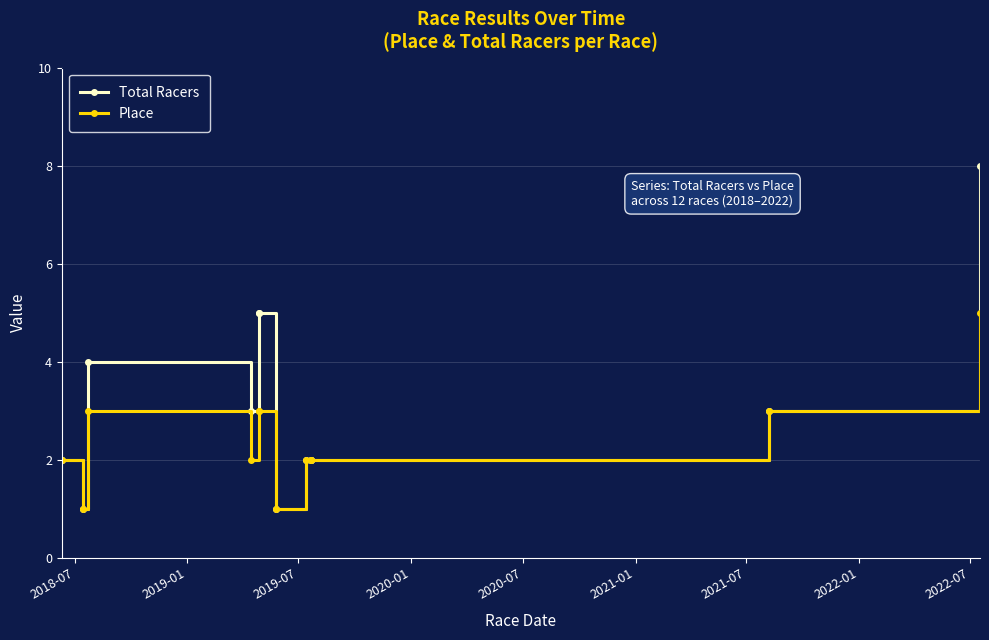

Is it true that Place equals 0 at 2022-01?

False